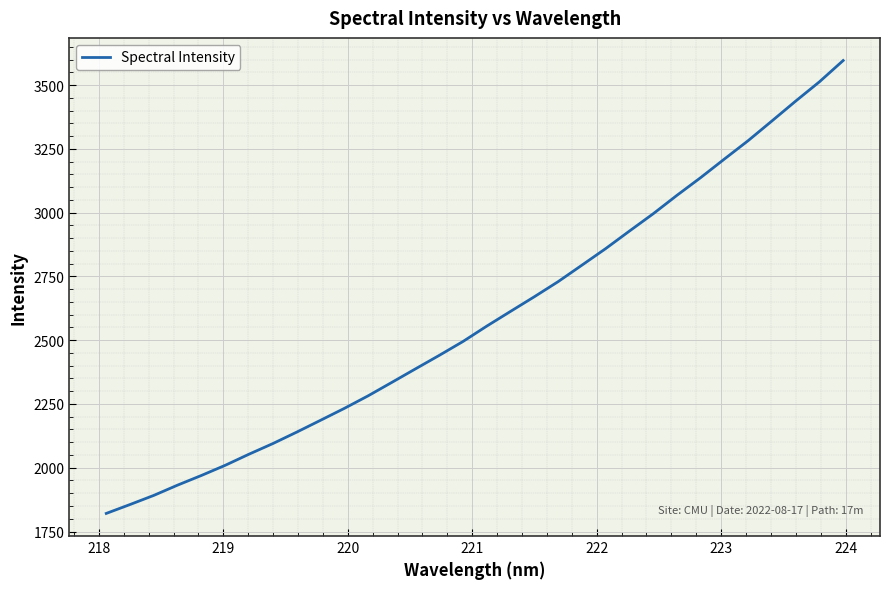

What is the difference between the maximum and minimum values?

1775.5